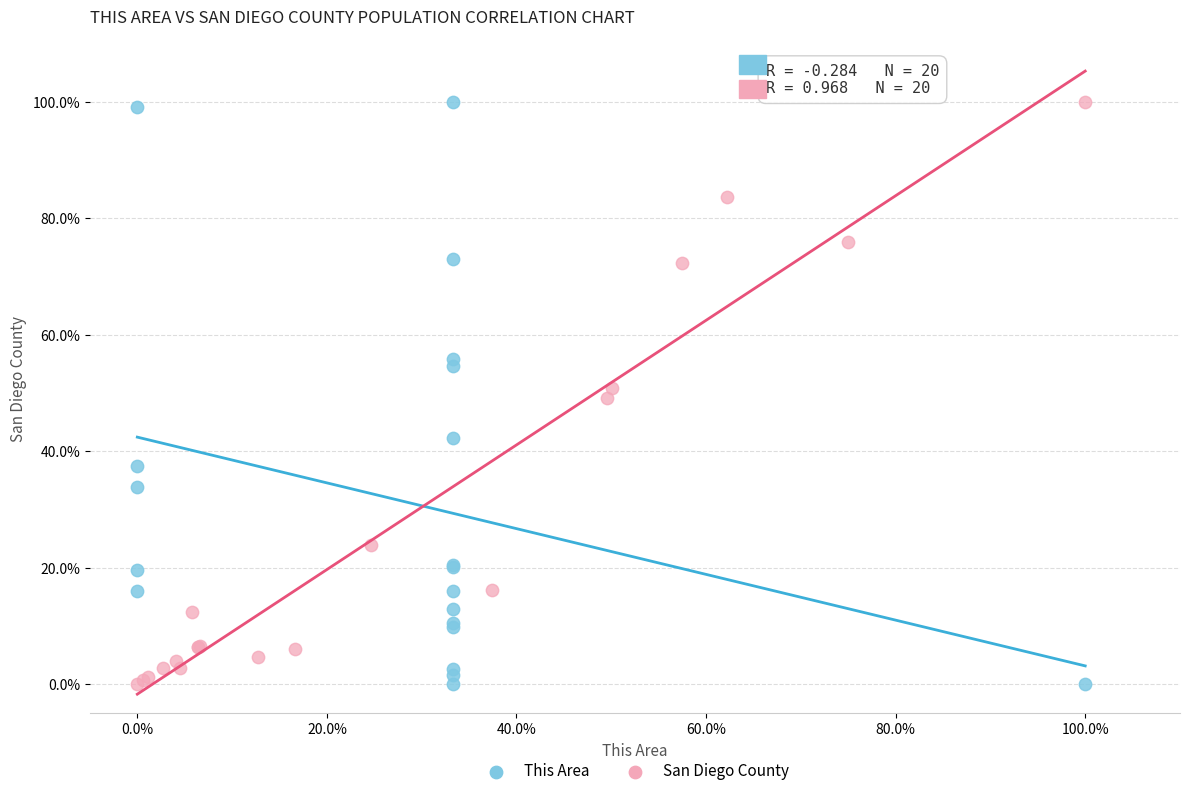

What are all the series names shown in the legend?

This Area, San Diego County